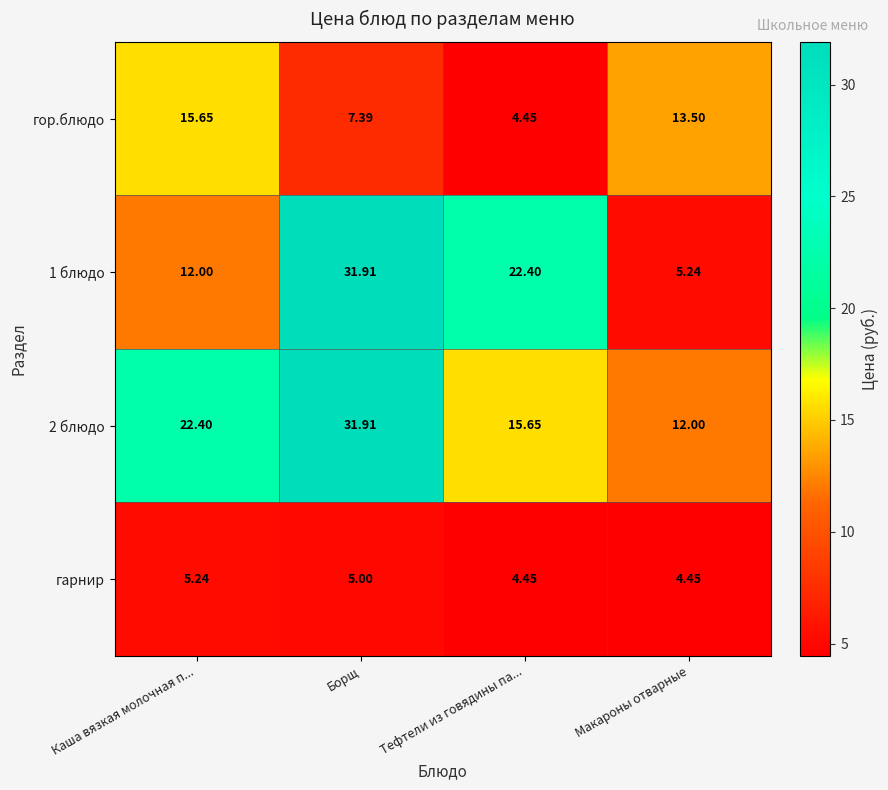

Rank the series at Каша вязкая молочная п... from lowest to highest value.

гарнир, 1 блюдо, гор.блюдо, 2 блюдо